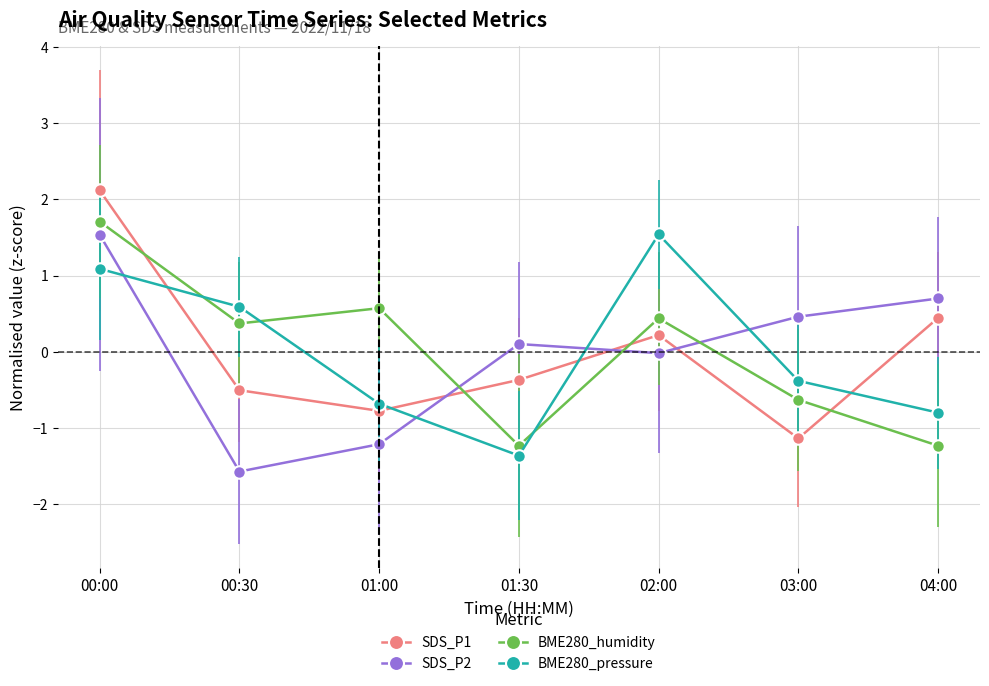

Is it true that SDS_P2 equals -1.6 at 00:30?

True